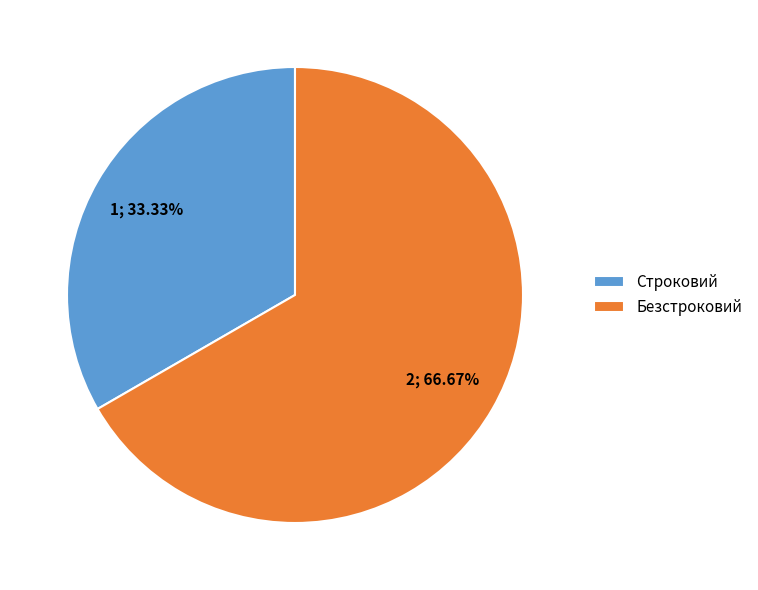

The Безстроковий slice represents 67% of the pie. True or false?

True